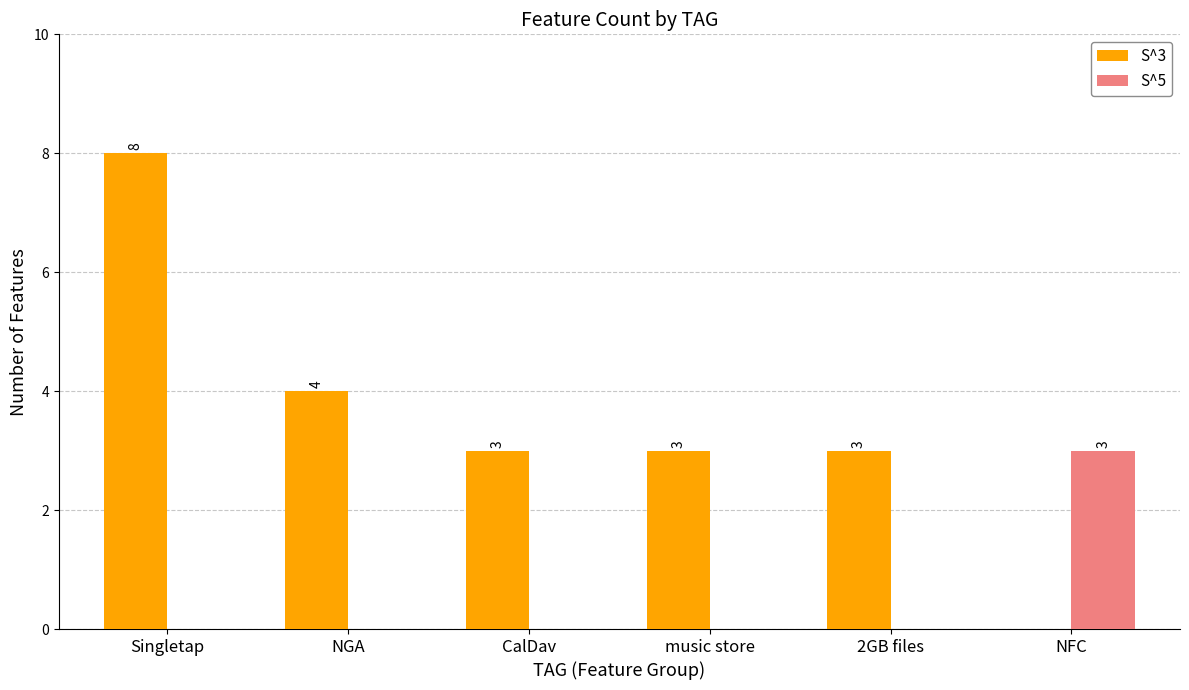

The S^5 series shows 2 at NFC. True or false?

False